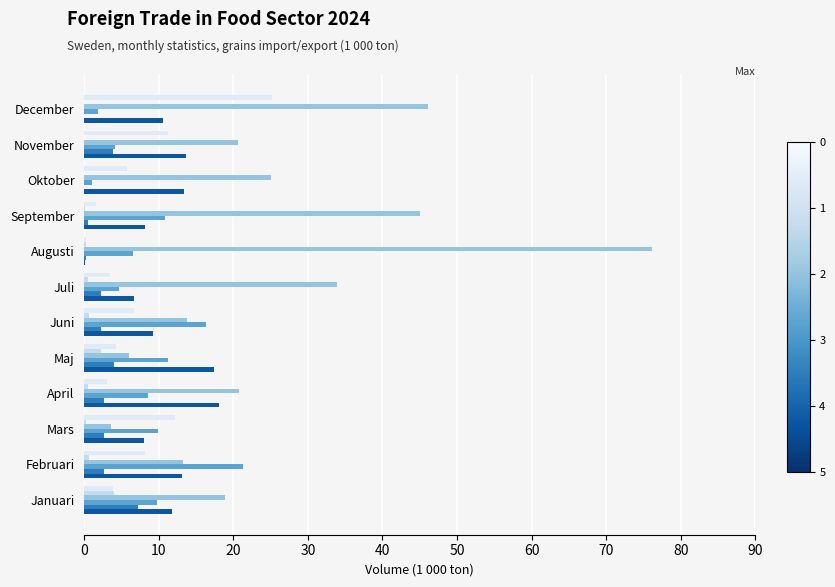

The value of Export Rye at September is 0.0. True or false?

False